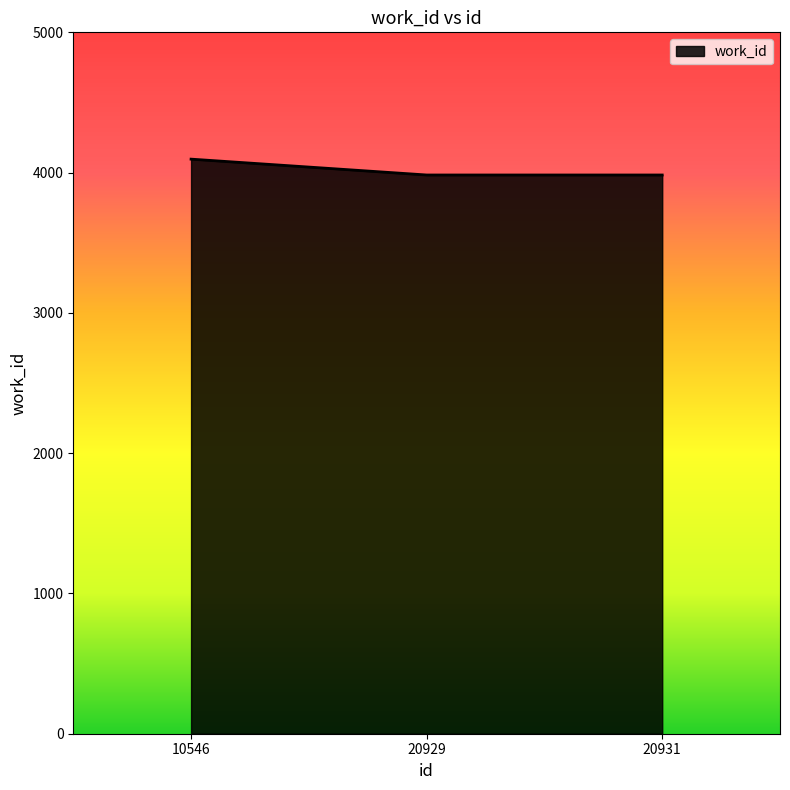

At which category does the chart reach its peak across all series?

10546